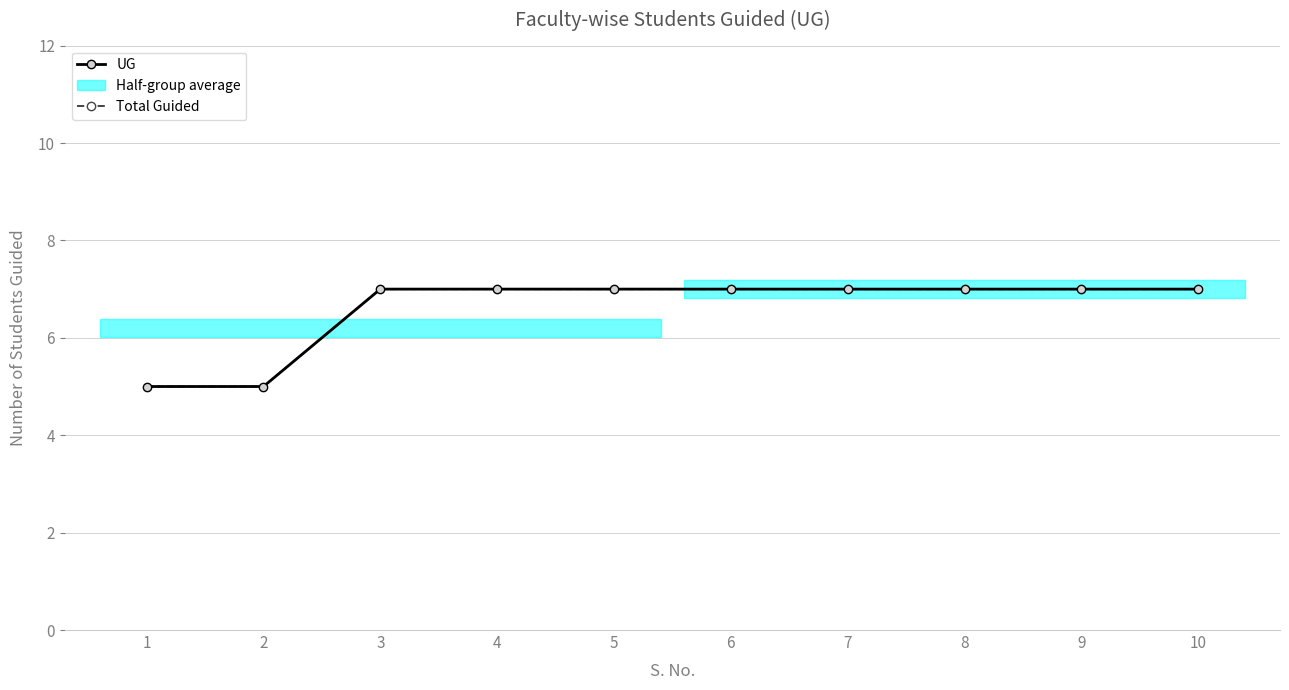

Is it true that Total Guided equals 7 at 4?

True